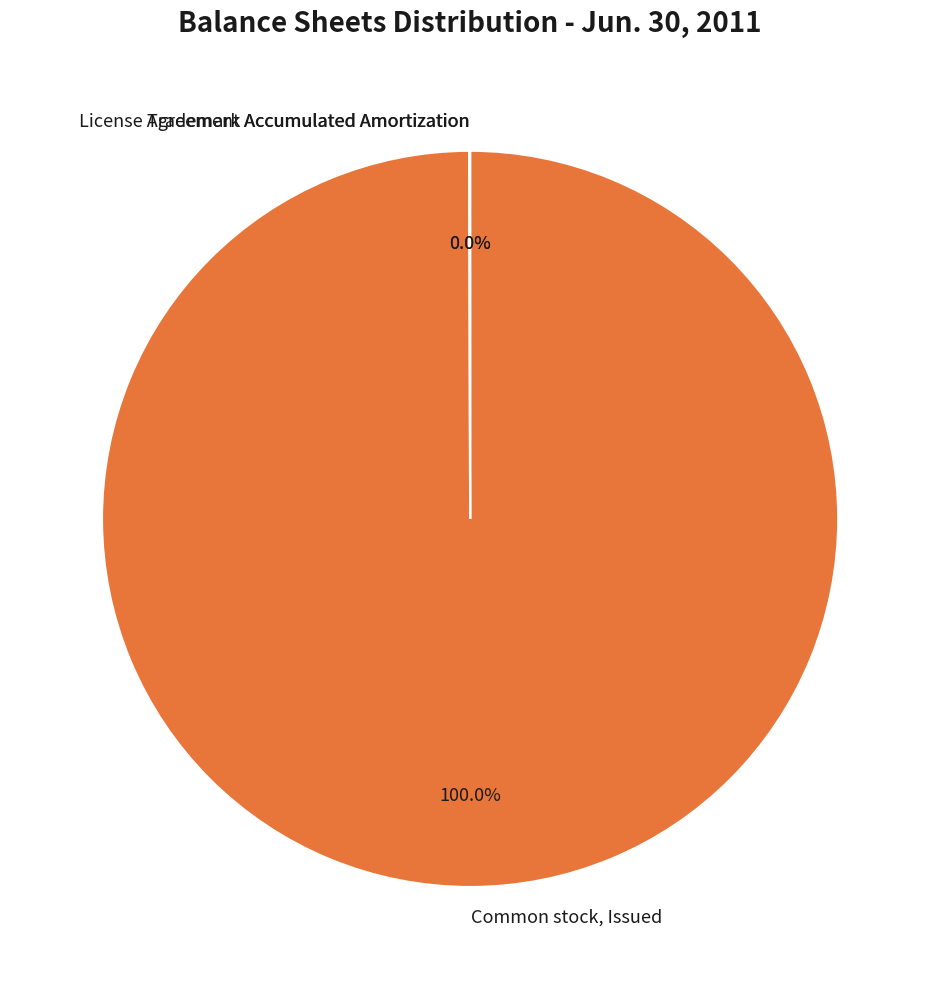

Which category has the biggest portion of the pie?

Common stock, Issued